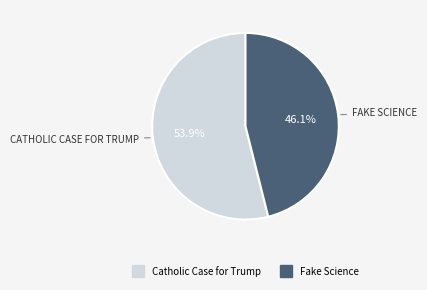

What percentage is NOT represented by Catholic Case for Trump?

46.1%